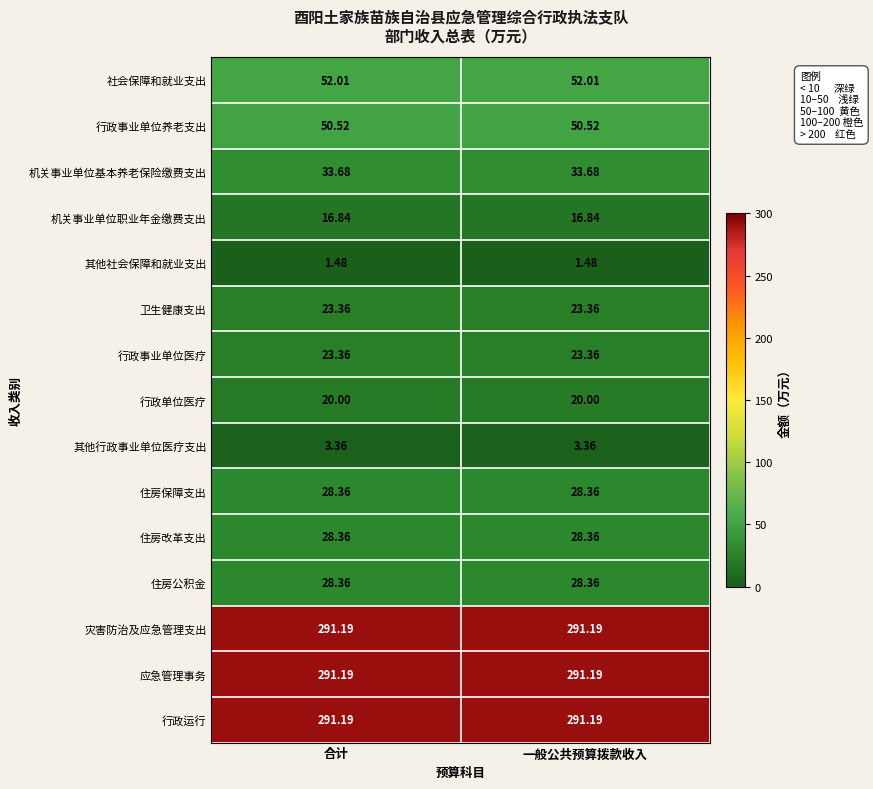

How many data points does each series have?

2